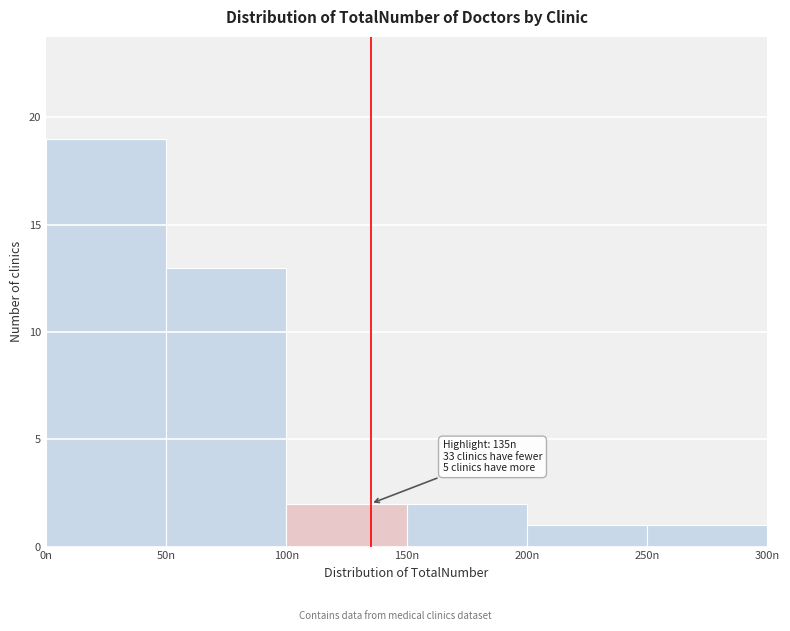

Which range on the x-axis has the tallest bar?

0 to 50